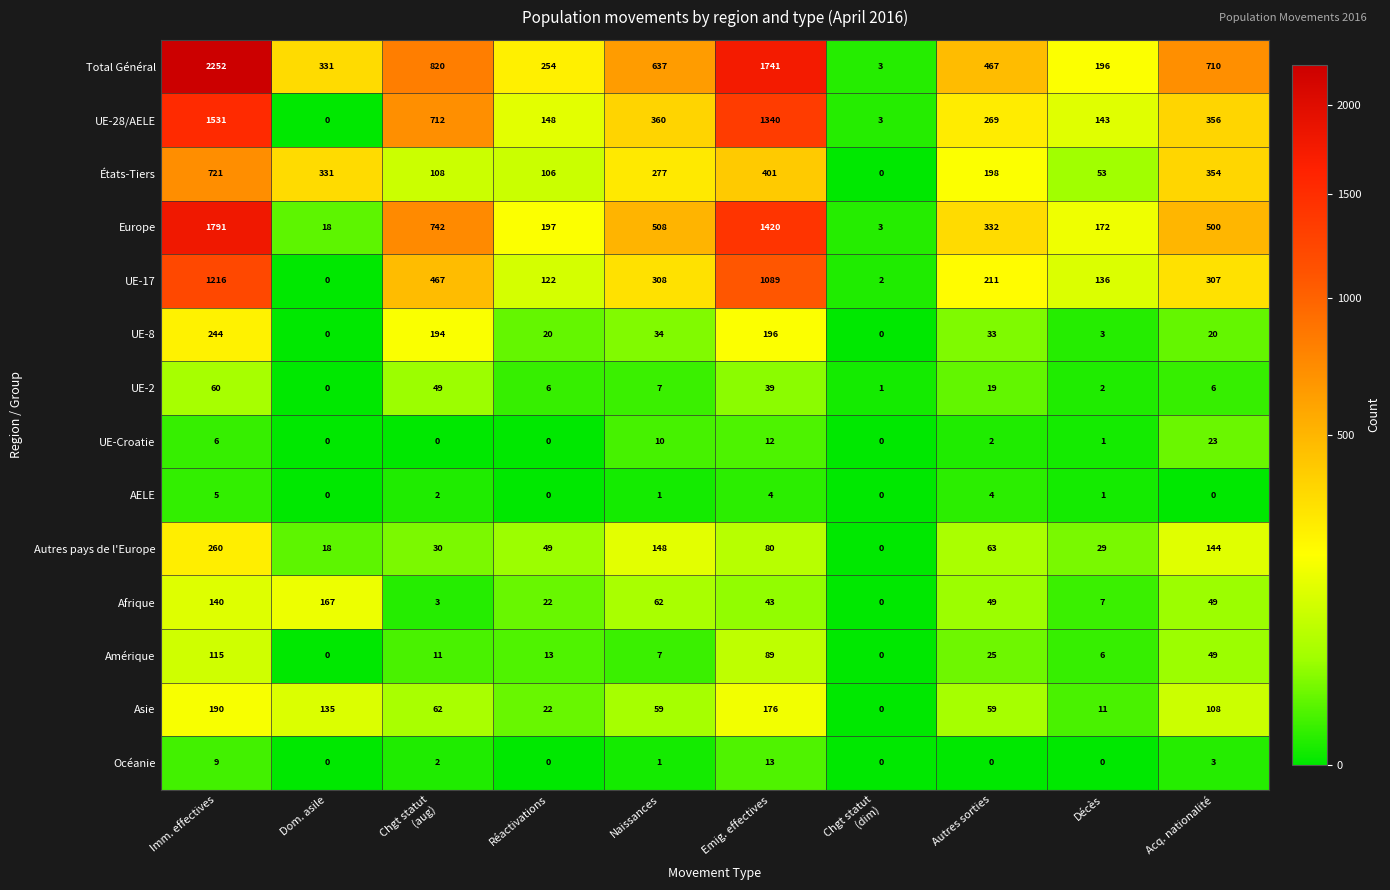

True or false: Total Général has a value of 467 at Autres sorties.

True